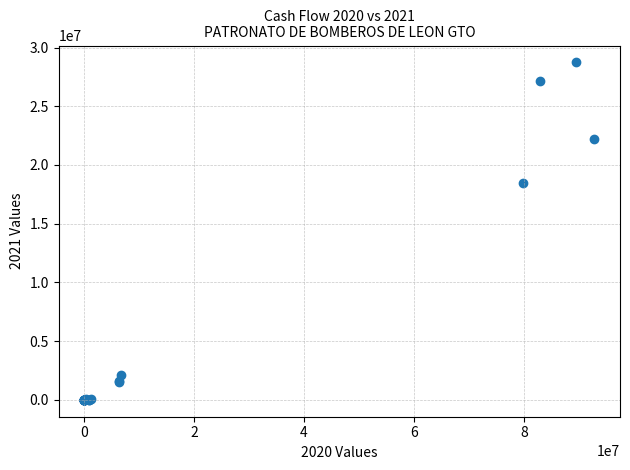

What Y value in the scatter plot is closest to 14367491?

18490298.8